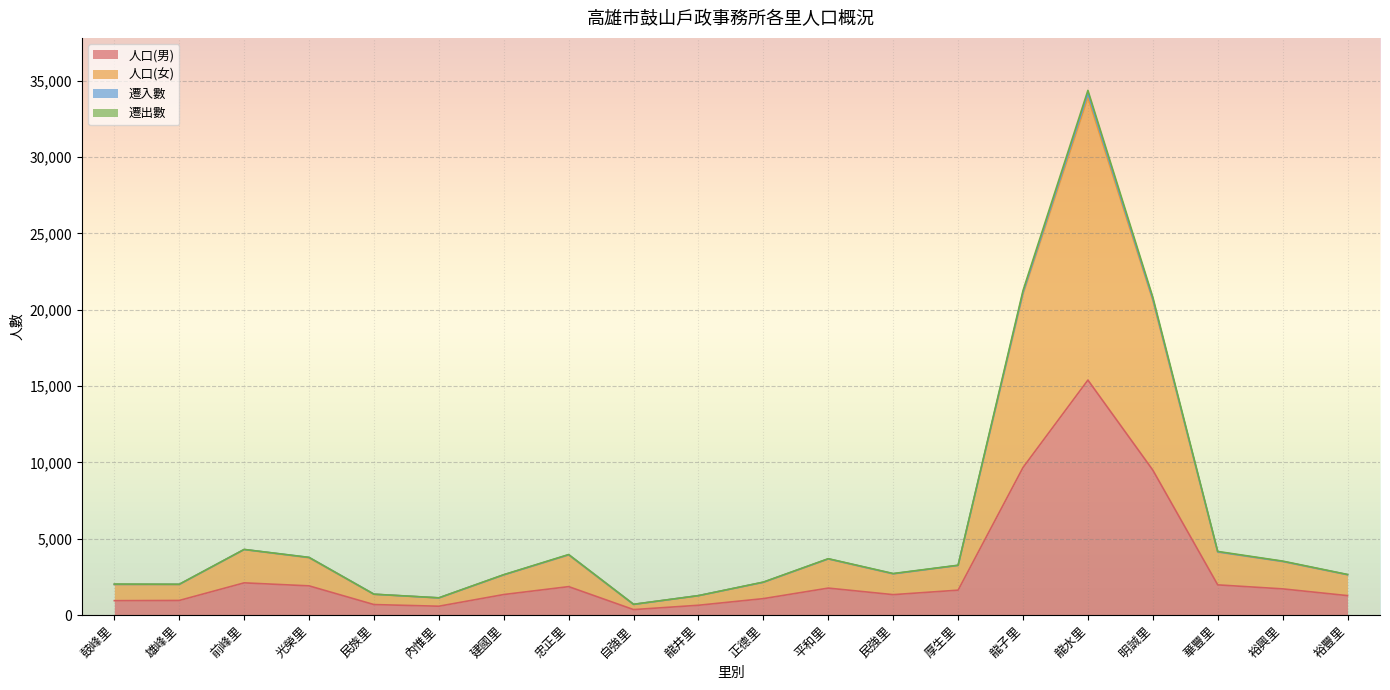

What is the greatest value displayed?

34366